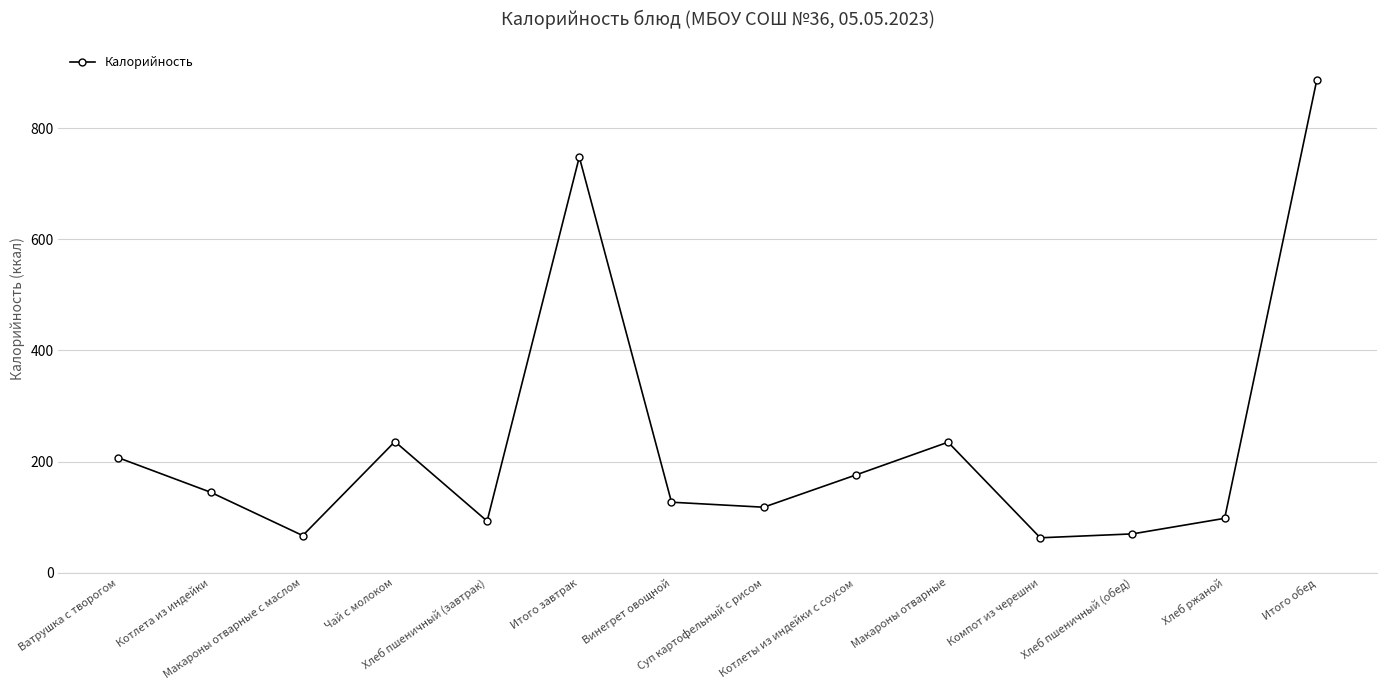

What is the change in value from Винегрет овощной to Хлеб ржаной?

-29